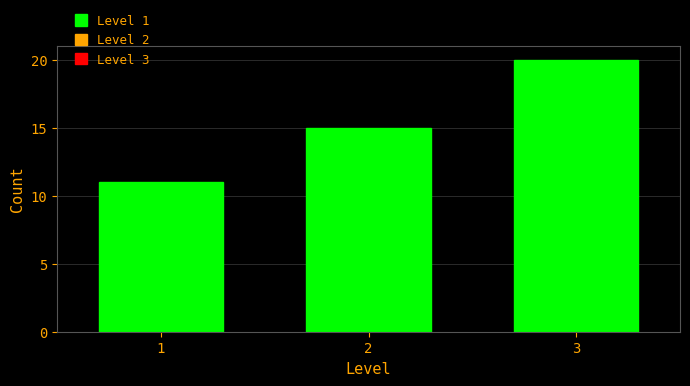

Reading left to right, list every bar in this chart as the range it spans on the x-axis followed by its height. The values are not printed on the chart, so give them approximately, as read against the axis.

0.5 to 1.5: 11
1.5 to 2.5: 15
2.5 to 3.5: 20